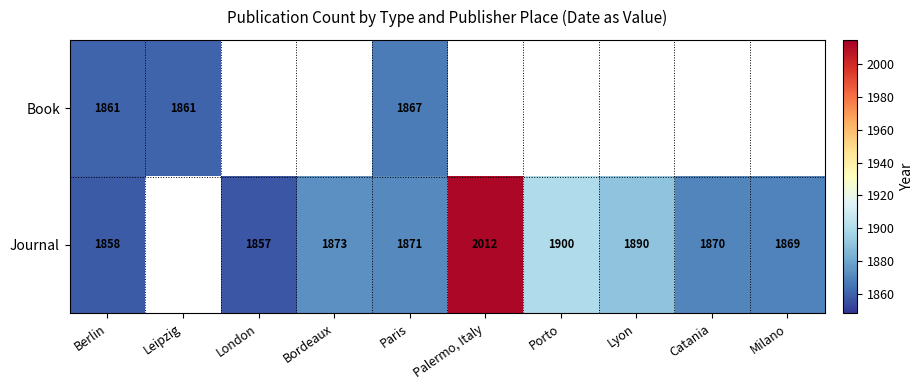

What is the sum of the Journal values at Milano and Palermo, Italy?

3881